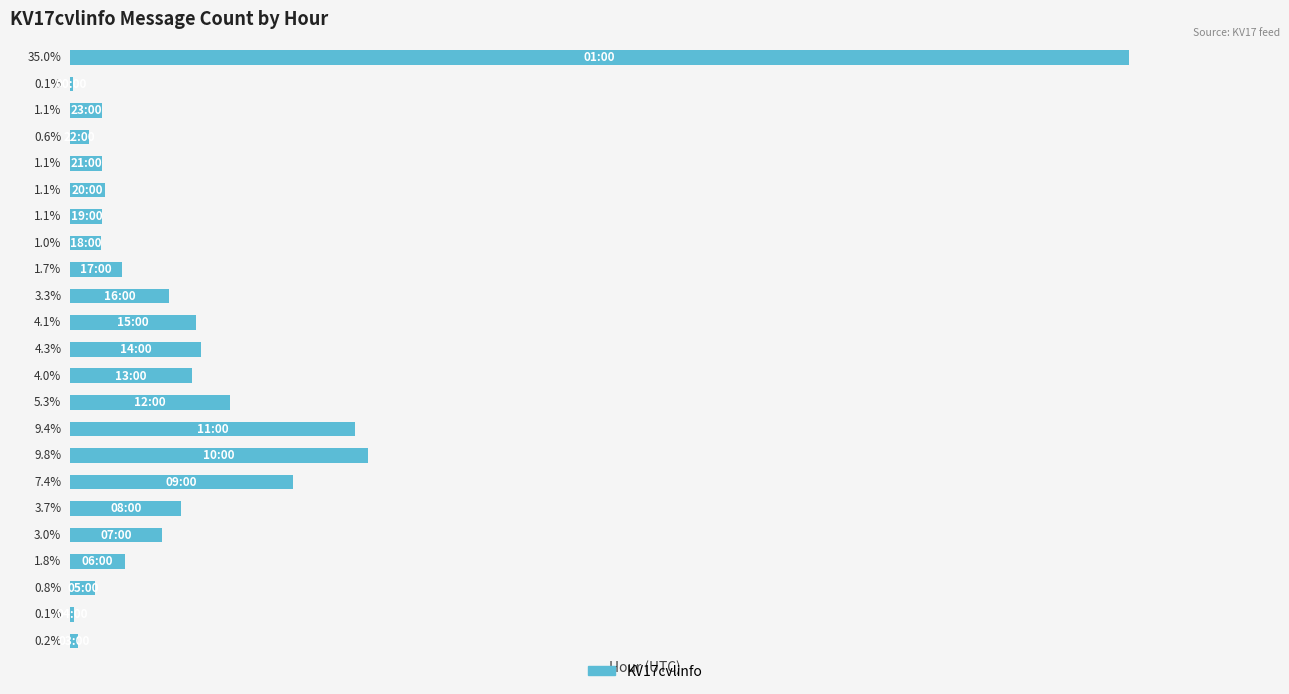

Are the bars horizontal?

Yes